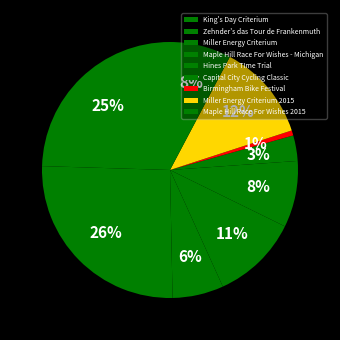

What percentage is the Miller Energy Criterium 2015 slice, to the nearest percent?

12%